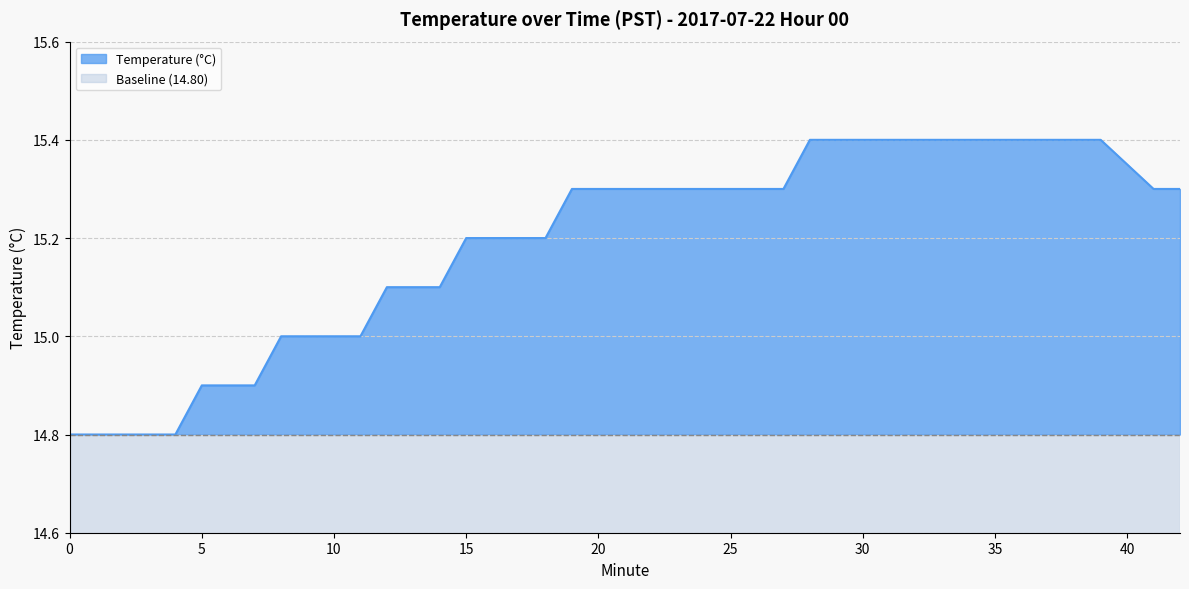

What is the total value across all series at 0?

14.8